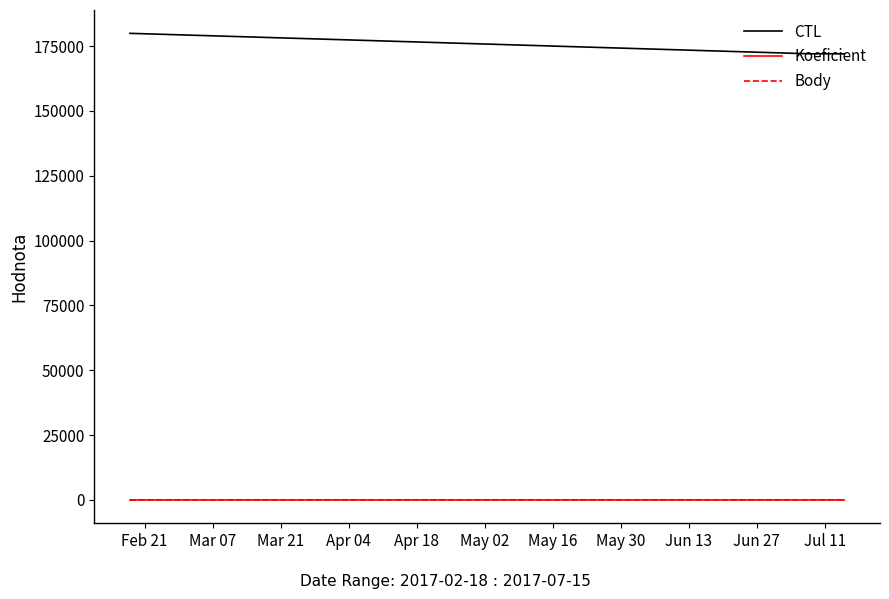

What is the difference between the maximum and minimum values in the Koeficient series?

6